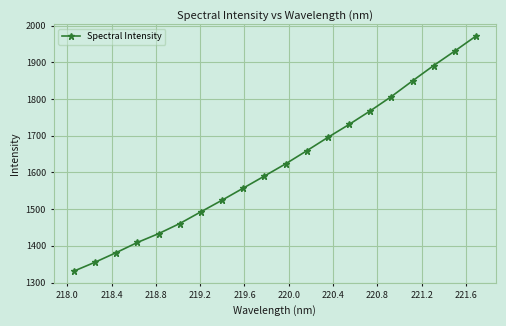

What is the smallest value displayed?

1331.2